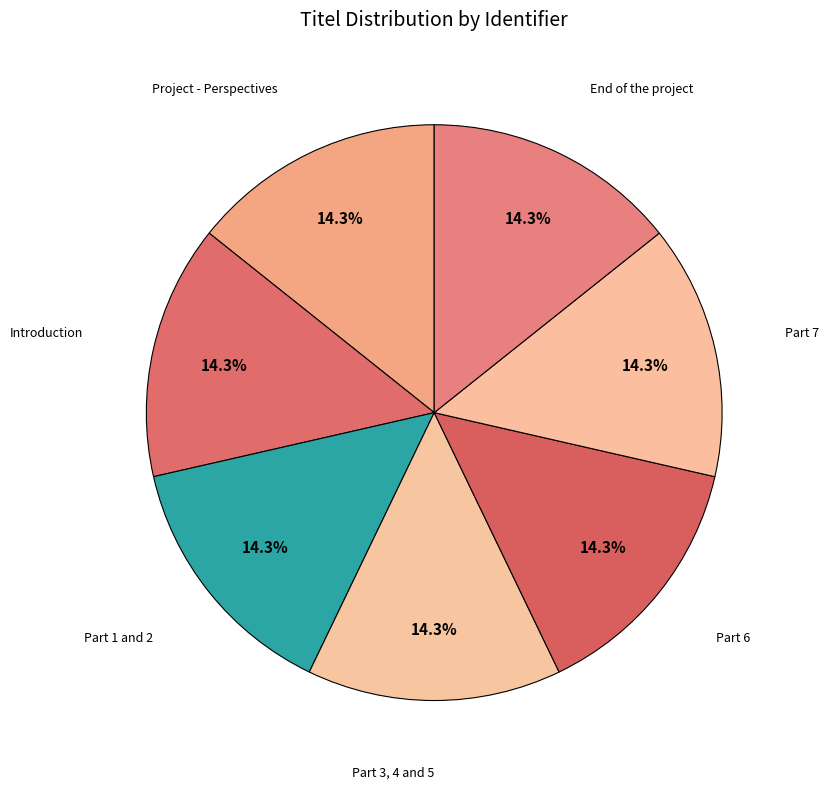

Is there a majority slice in this chart?

No